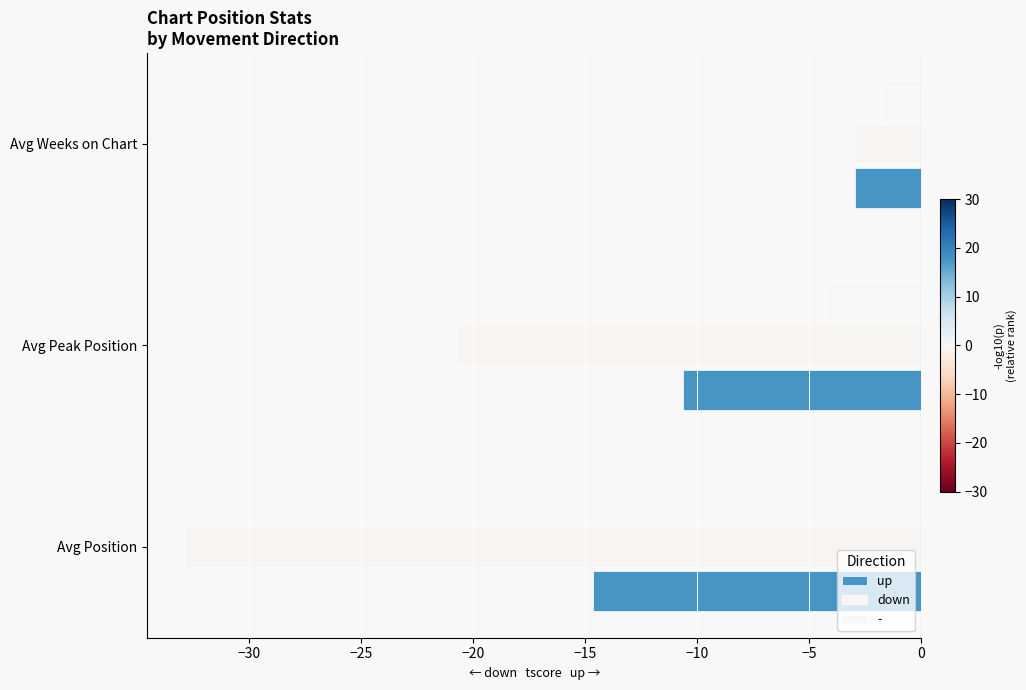

How many data points in - are less than -4?

2